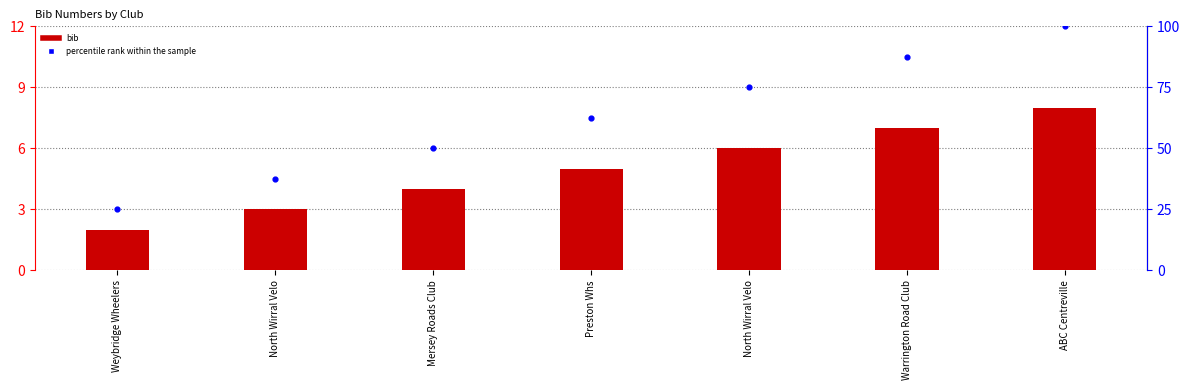

Which series has the largest total across all categories?

percentile rank